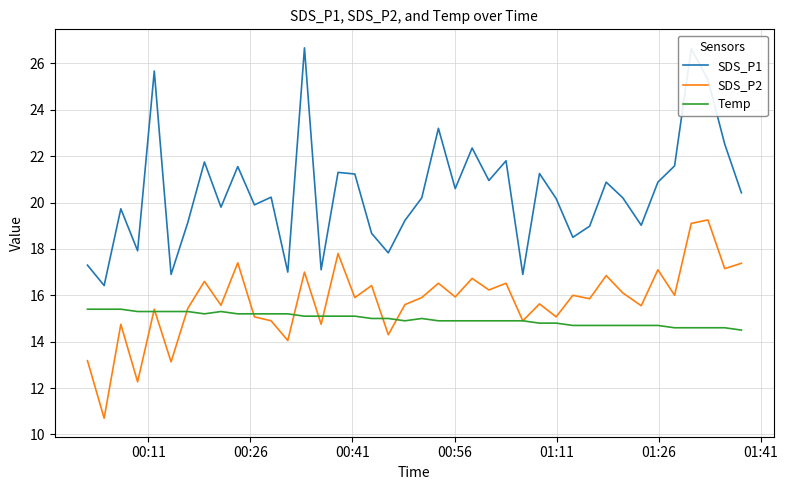

What is the highest value of the SDS_P1 series?

26.7